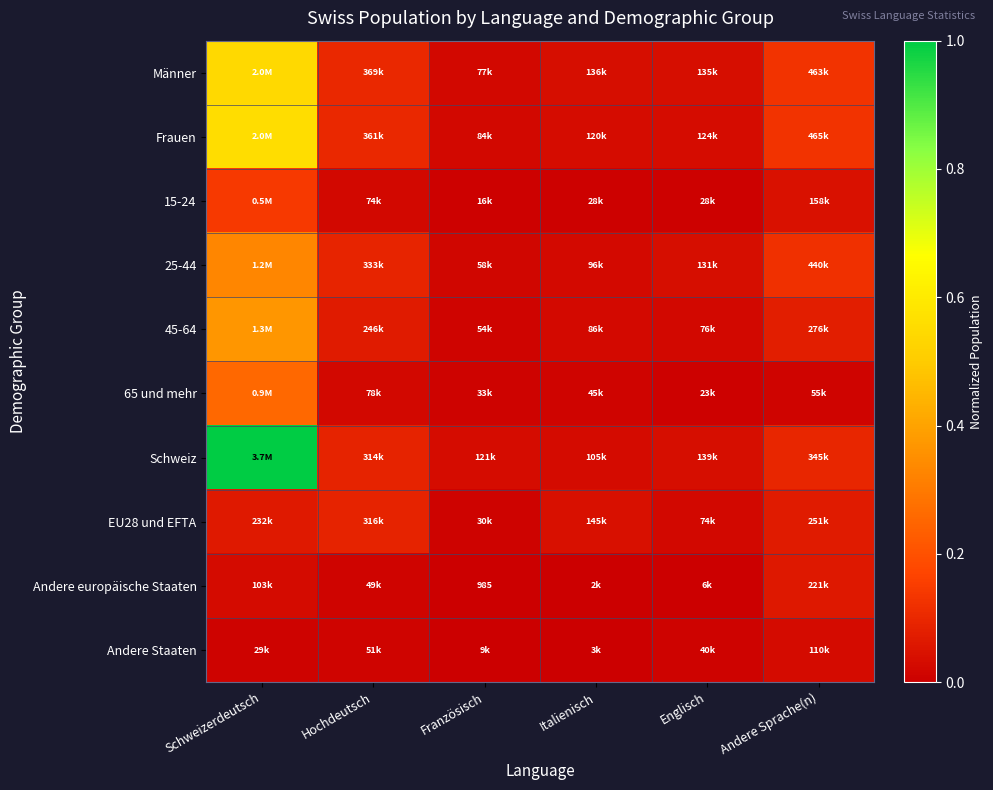

Which label corresponds to the smallest value in the chart?

Französisch